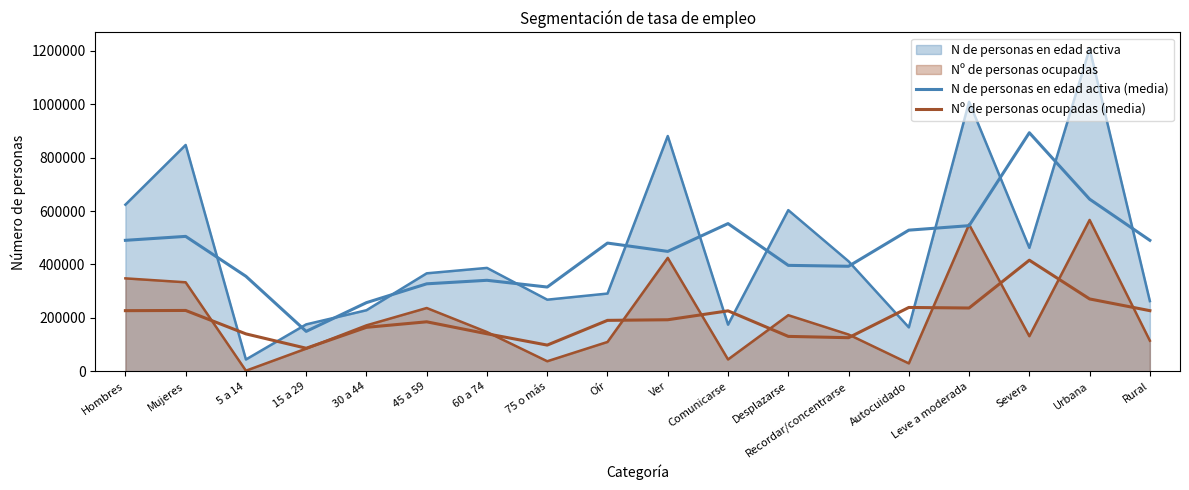

Reading left to right, what are all the values shown in this chart?

N de personas en edad activa (media): 490348.0	505128.3	355784.7	149603.7	257114.7	327571.0	340744.3	315504.7	480063.0	448885.7	552951.0	396645.7	393266.7	528412.3	545202.3	893051.3	644433.3	490348.0
Nº de personas ocupadas (media): 227101.3	227882.3	140212.3	86486.3	164717.0	185401.3	140615.0	98268.3	190813.7	193050.3	226428.7	130819.3	125910.3	239121.0	237018.7	415985.7	270949.0	227101.3